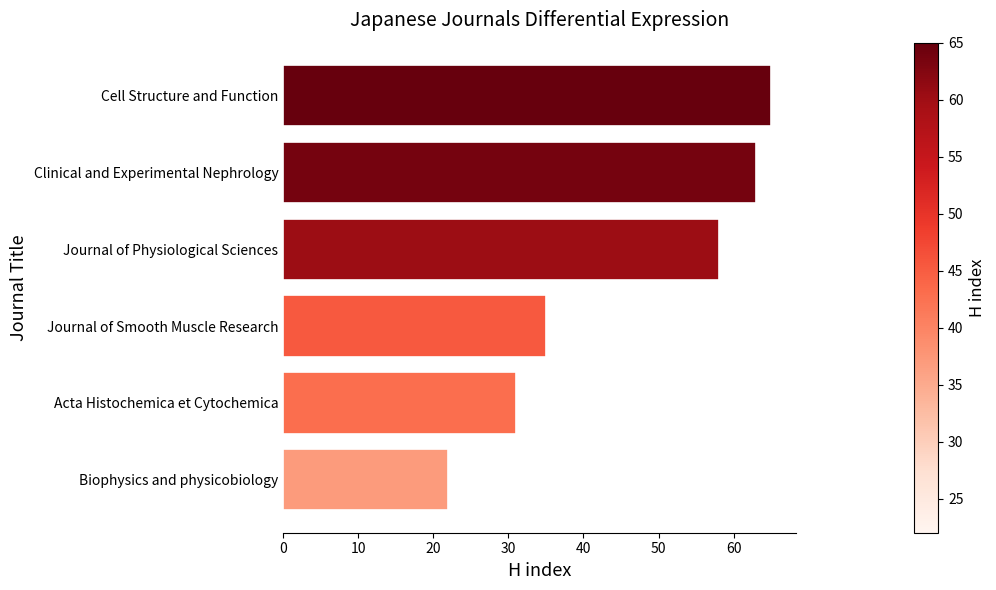

At which label is the value closest to 43?

Journal of Smooth Muscle Research